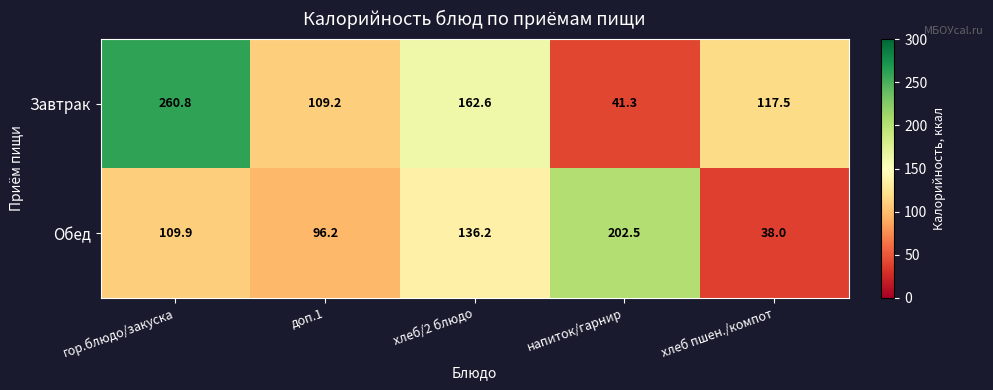

Is it true that Обед equals 109.9 at гор.блюдо/закуска?

True